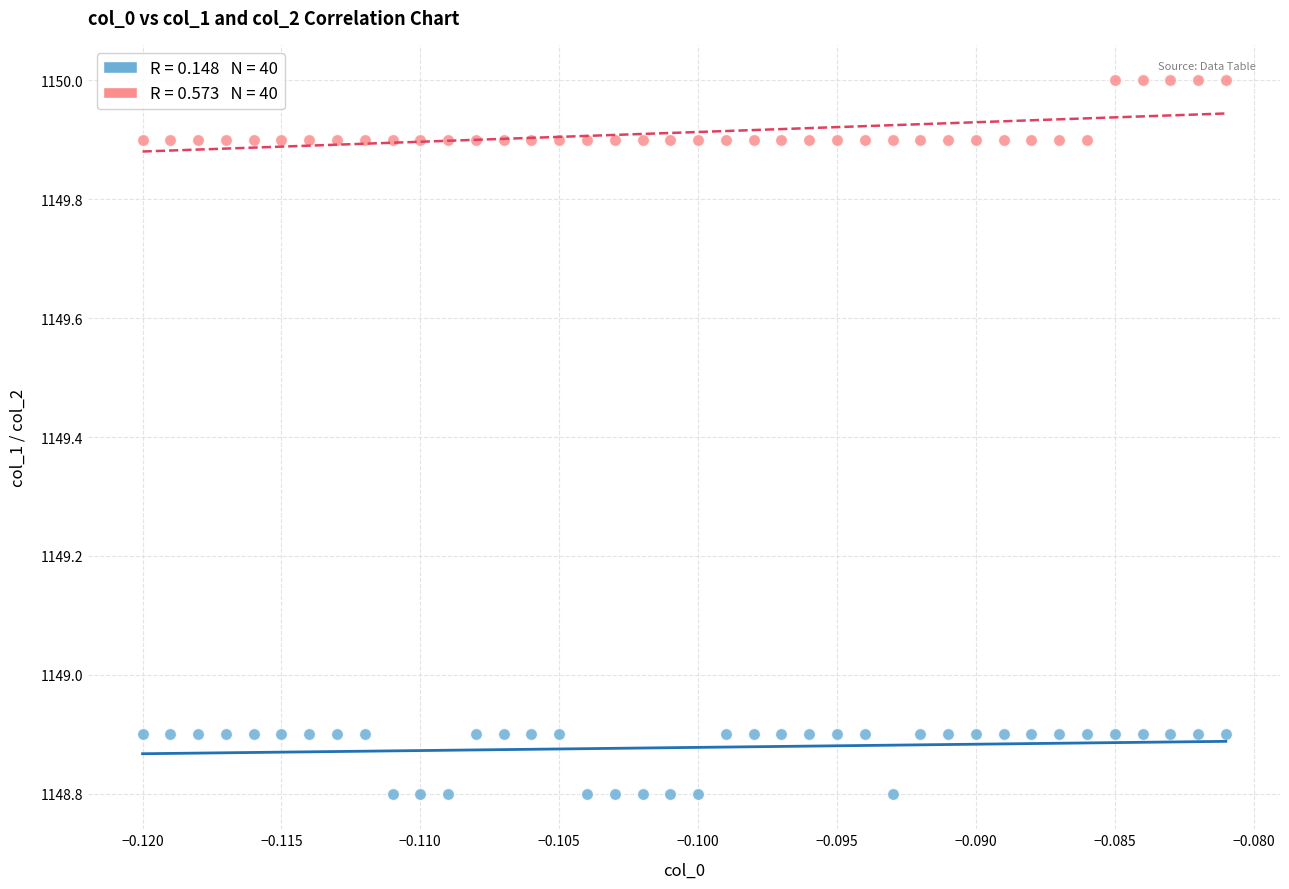

Across all data points, what is the range of Y values (max minus min)?

1.2